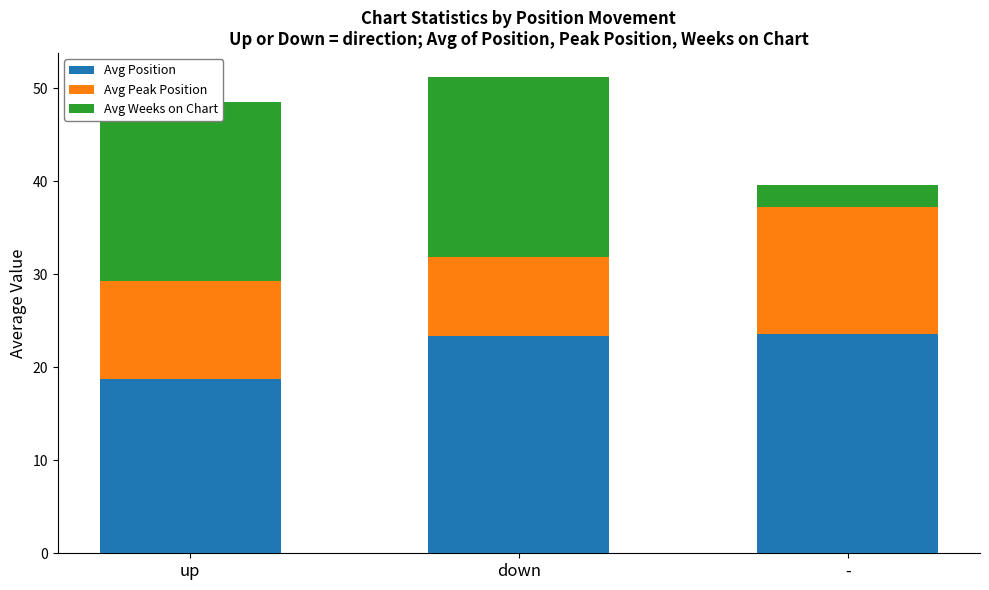

What value does the Avg Position series have at -?

23.6